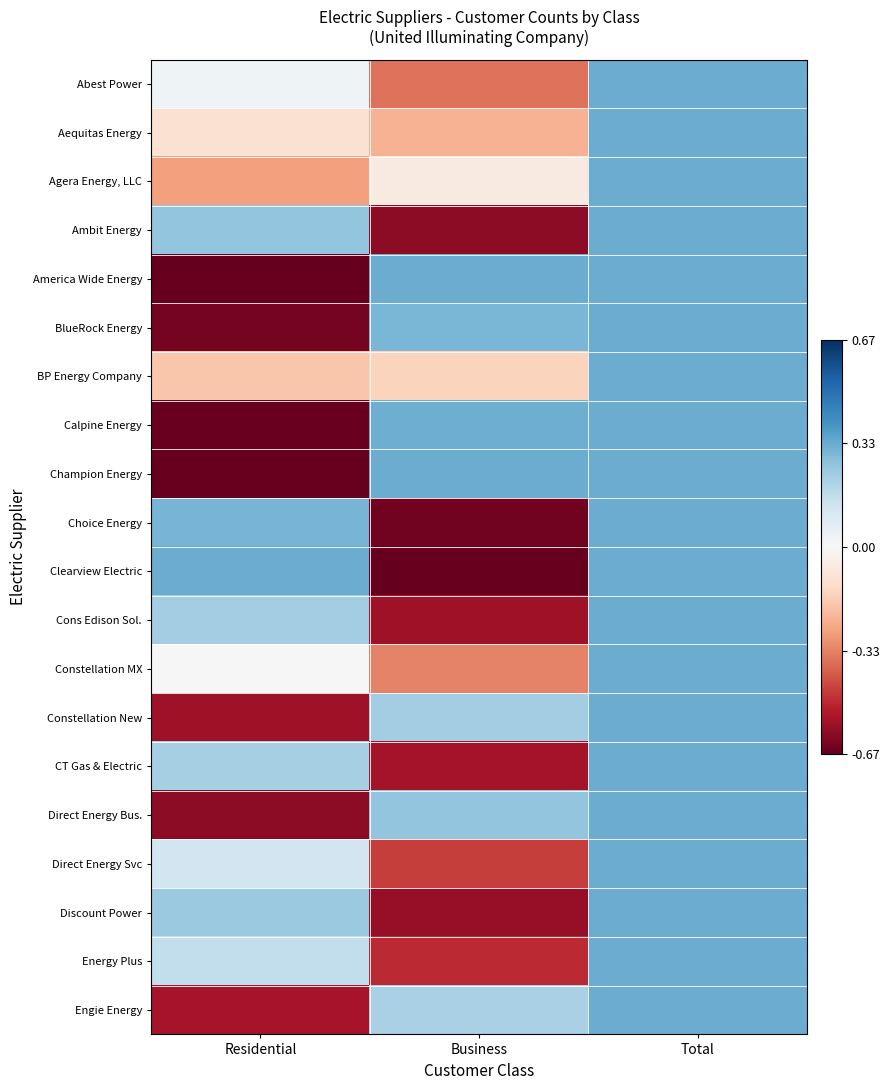

Reading left to right, transcribe all the data shown in this chart.

Abest Power: Residential=0.0	Business=-0.4	Total=0.3
Aequitas Energy: Residential=-0.1	Business=-0.2	Total=0.3
Agera Energy, LLC: Residential=-0.3	Business=-0.1	Total=0.3
Ambit Energy: Residential=0.3	Business=-0.6	Total=0.3
America Wide Energy: Residential=-0.7	Business=0.3	Total=0.3
BlueRock Energy: Residential=-0.6	Business=0.3	Total=0.3
BP Energy Company: Residential=-0.2	Business=-0.1	Total=0.3
Calpine Energy: Residential=-0.7	Business=0.3	Total=0.3
Champion Energy: Residential=-0.7	Business=0.3	Total=0.3
Choice Energy: Residential=0.3	Business=-0.6	Total=0.3
Clearview Electric: Residential=0.3	Business=-0.7	Total=0.3
Cons Edison Sol.: Residential=0.2	Business=-0.6	Total=0.3
Constellation MX: Residential=0.0	Business=-0.3	Total=0.3
Constellation New: Residential=-0.6	Business=0.2	Total=0.3
CT Gas & Electric: Residential=0.2	Business=-0.6	Total=0.3
Direct Energy Bus.: Residential=-0.6	Business=0.3	Total=0.3
Direct Energy Svc: Residential=0.1	Business=-0.5	Total=0.3
Discount Power: Residential=0.2	Business=-0.6	Total=0.3
Energy Plus: Residential=0.2	Business=-0.5	Total=0.3
Engie Energy: Residential=-0.6	Business=0.2	Total=0.3